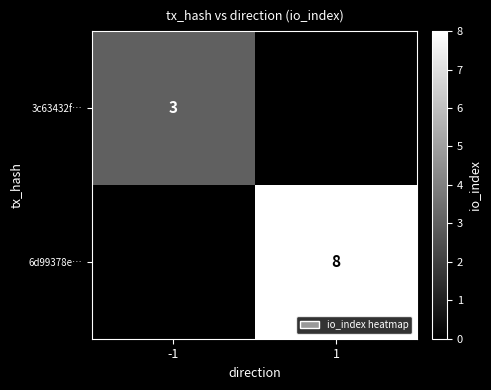

True or false: 6d99378e… has a value of 0 at -1.

True